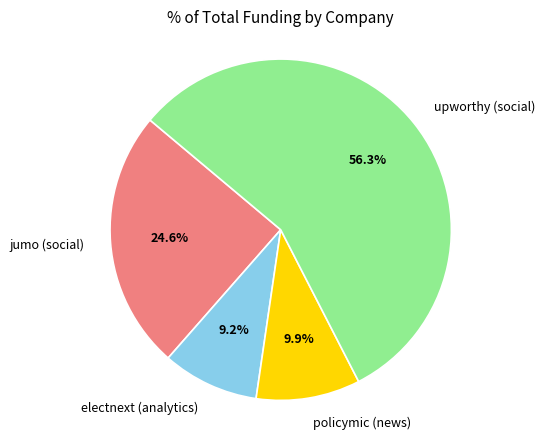

How many segments does this pie chart have?

4